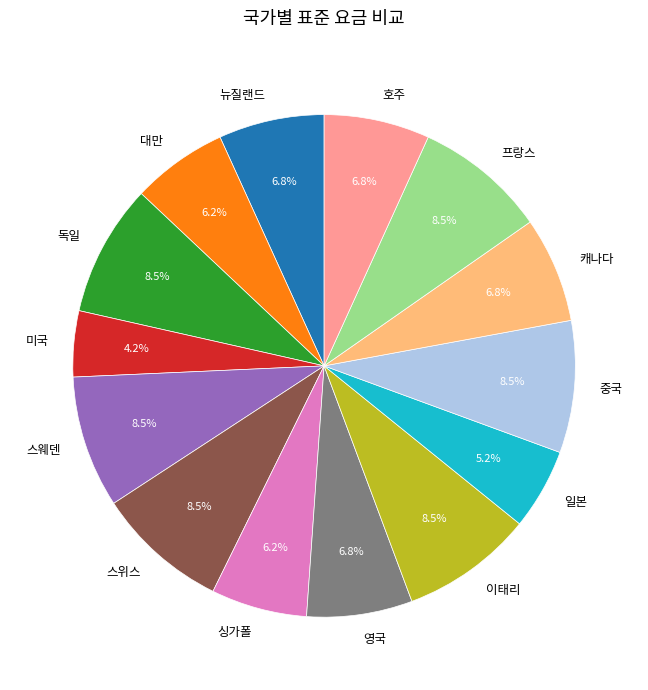

Does 미국 represent more than half of the total?

No